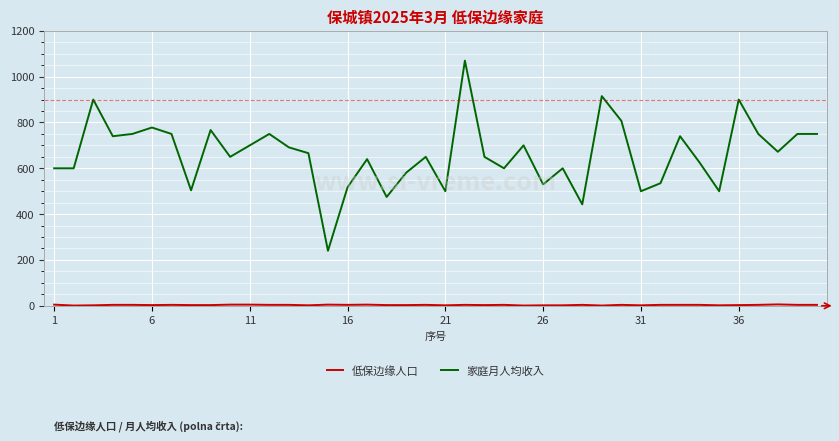

Which series has the widest spread of values?

家庭月人均收入